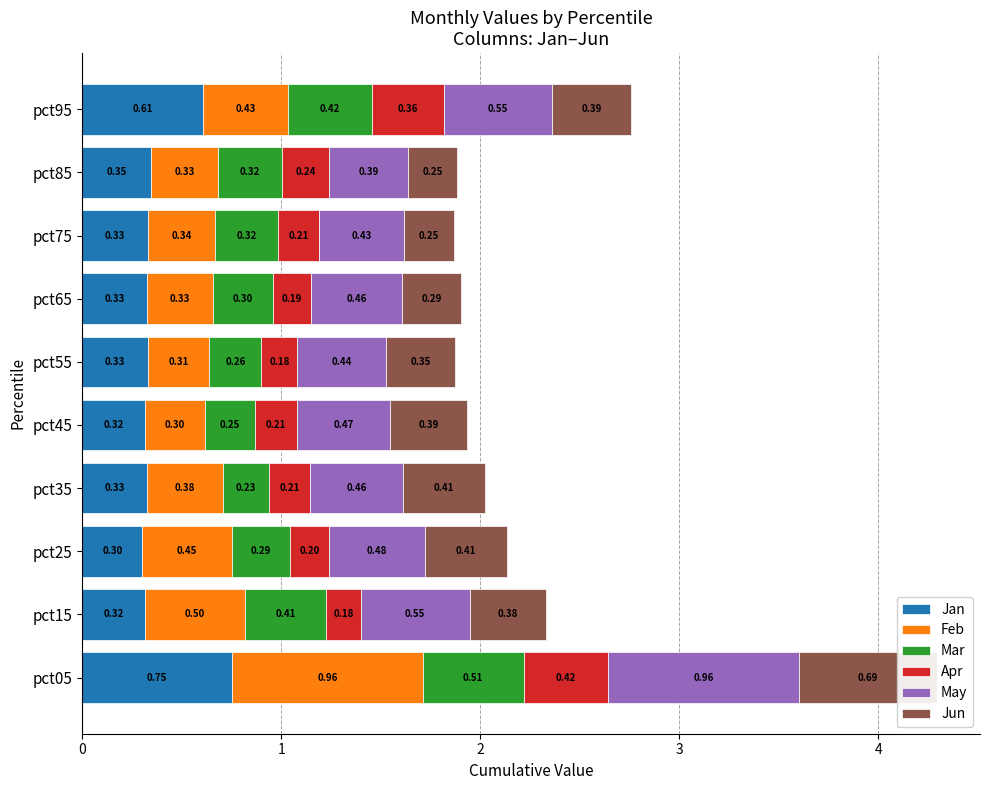

At pct05, list the series in order from largest to smallest.

Feb, May, Jan, Jun, Mar, Apr